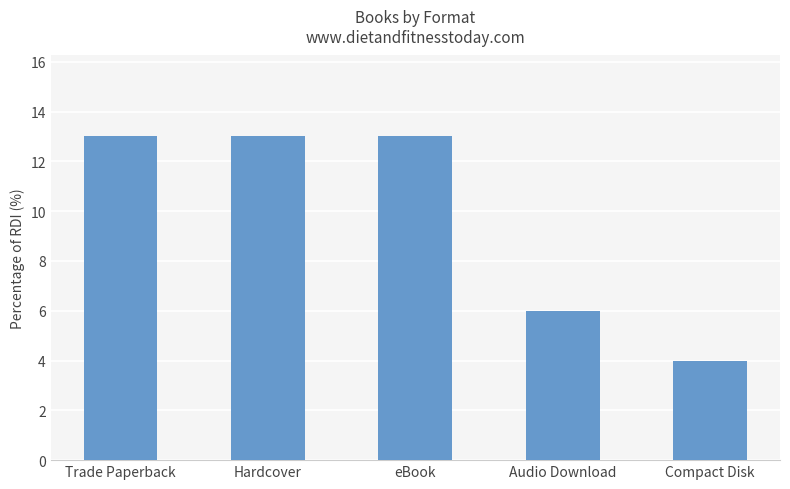

What is the label of the 4th bar from the right?

Hardcover